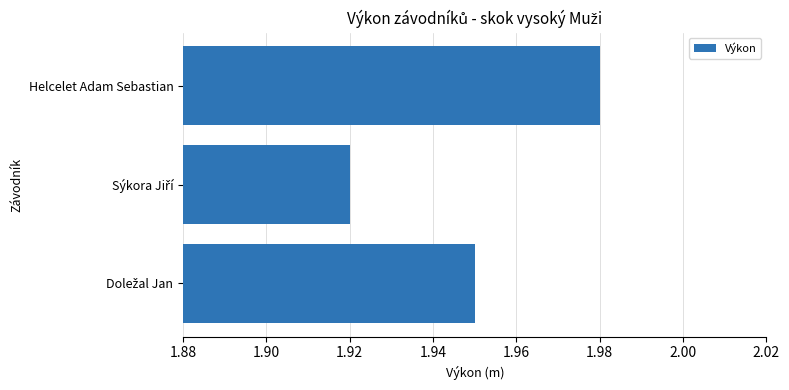

Count the values in the range 1 to 2.

3